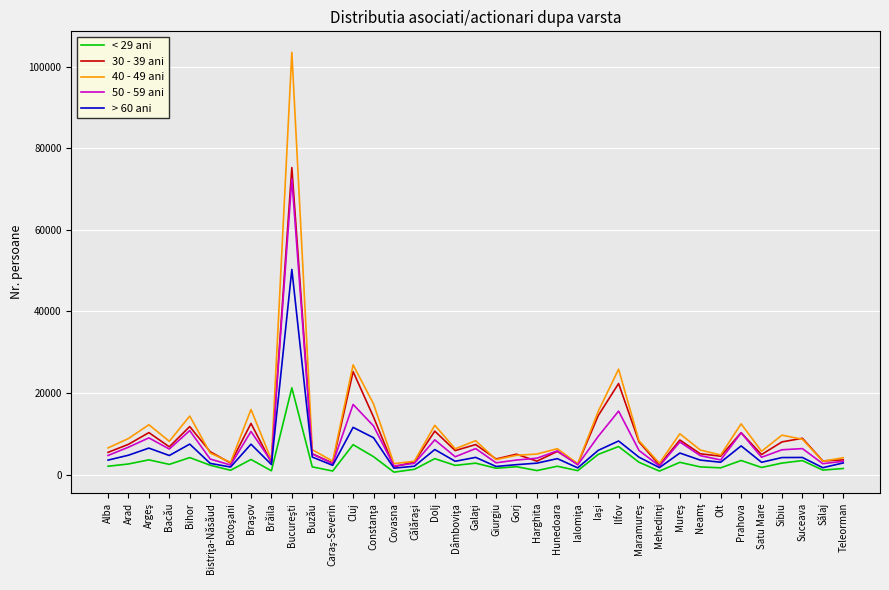

What is the maximum value shown in the chart?

103533